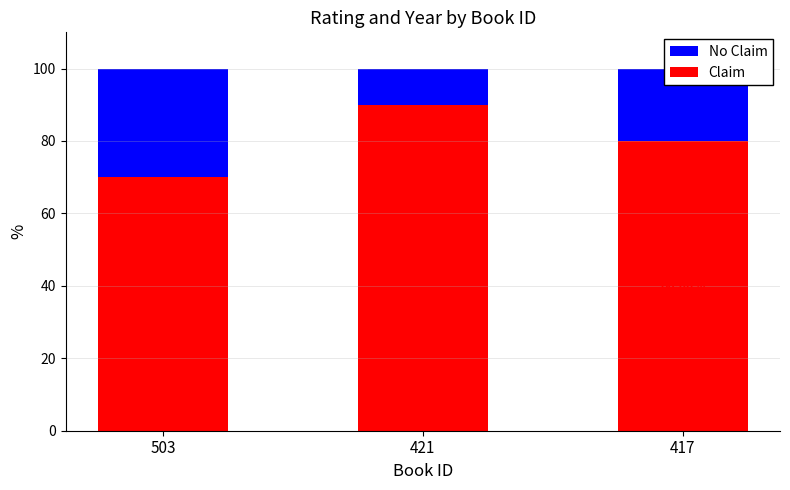

What is the average value of the Claim series?

80